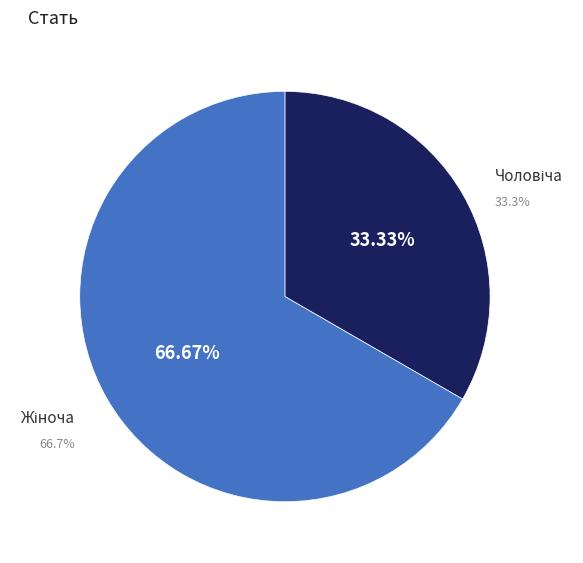

The Жіноча slice represents 73% of the pie. True or false?

False